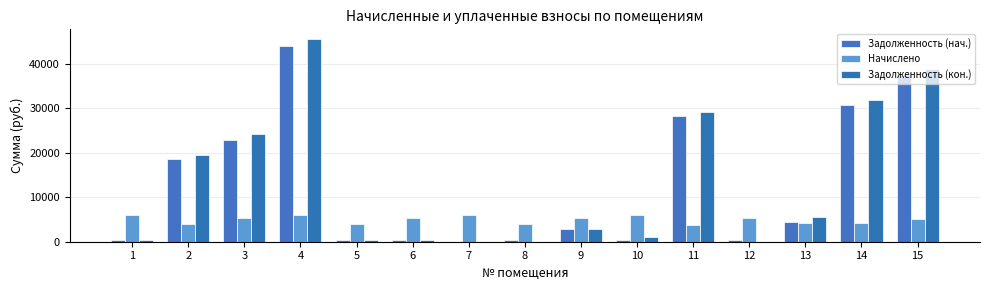

Between 8 and 1, which is larger?

1